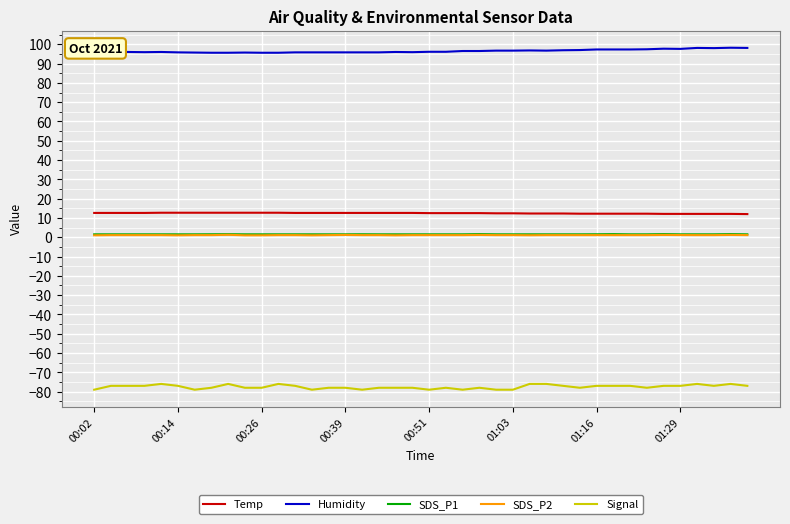

What is the minimum value for Humidity?

95.6